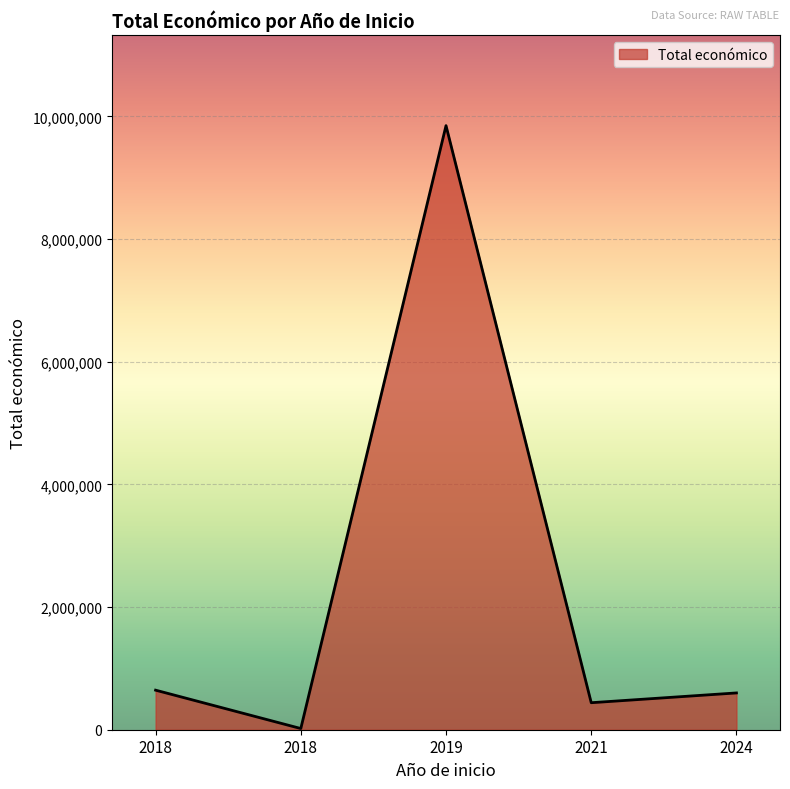

Is this an area chart (filled region under the line)?

Yes